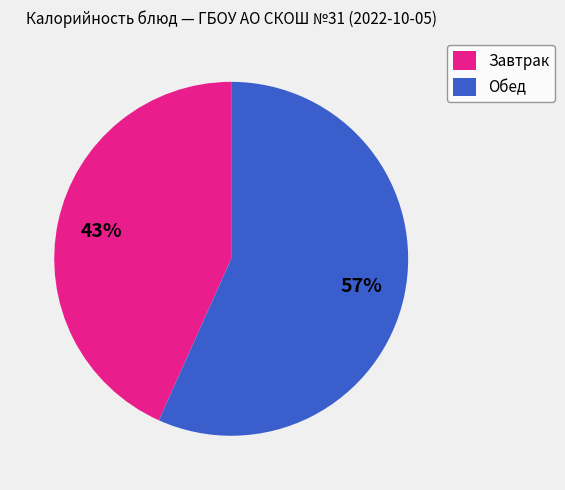

To the nearest percent, what portion does Завтрак represent?

43%